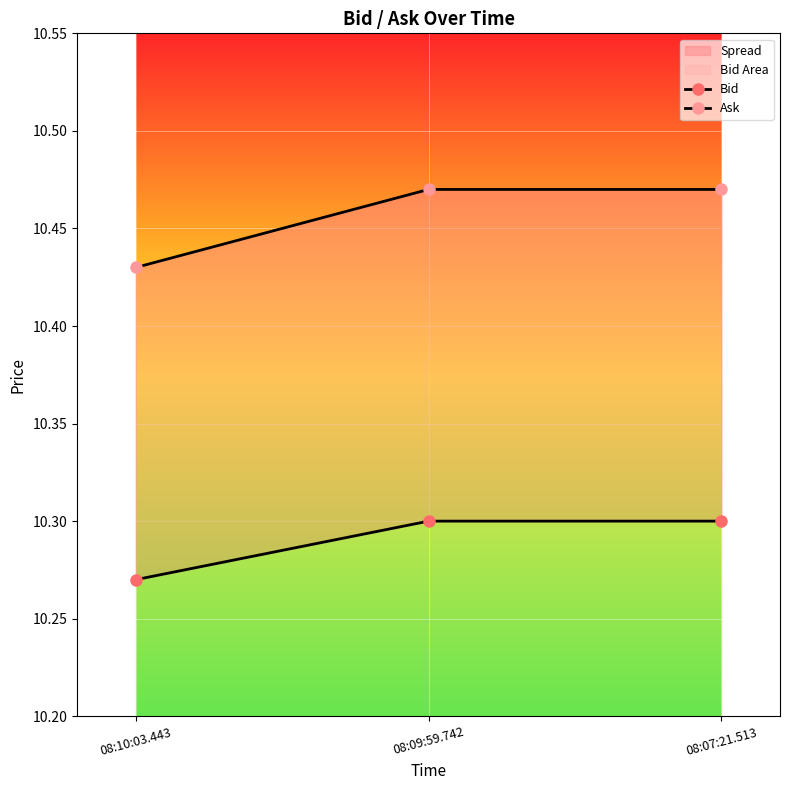

What is the sum of all Bid values?

30.9